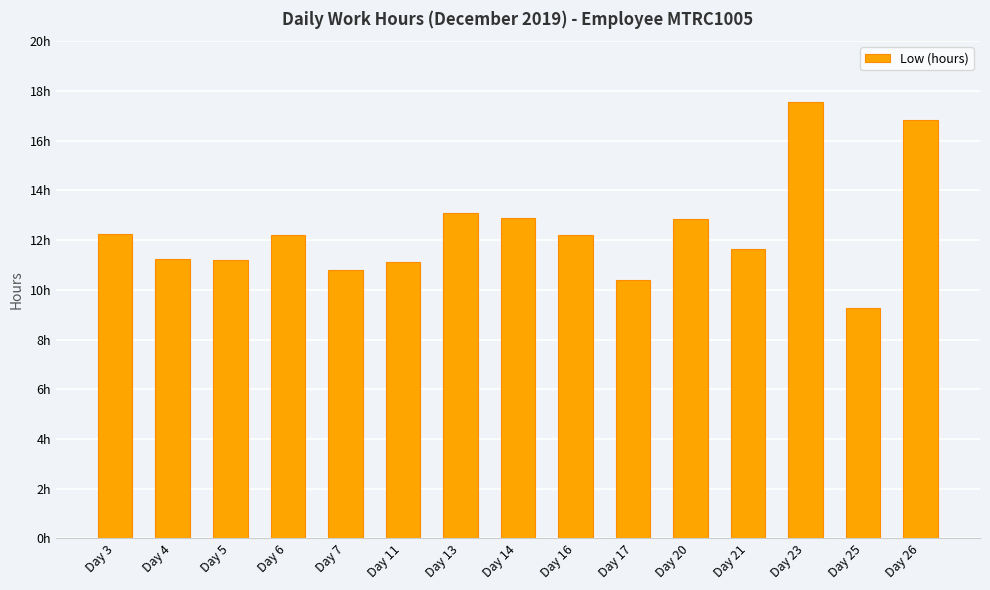

Are the bars horizontal?

No